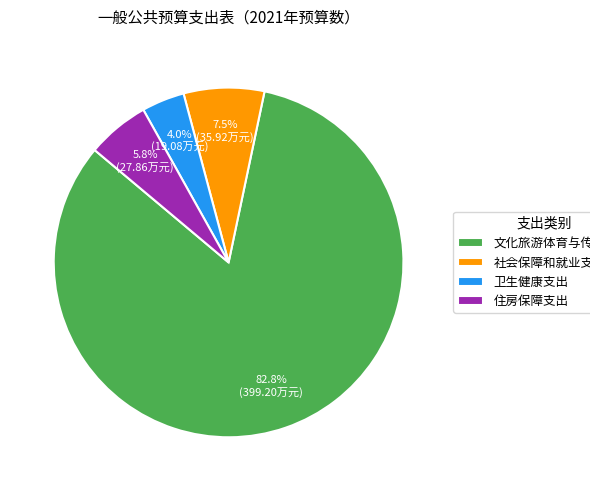

To the nearest percent, what is the difference between the largest and smallest slice percentages?

79%